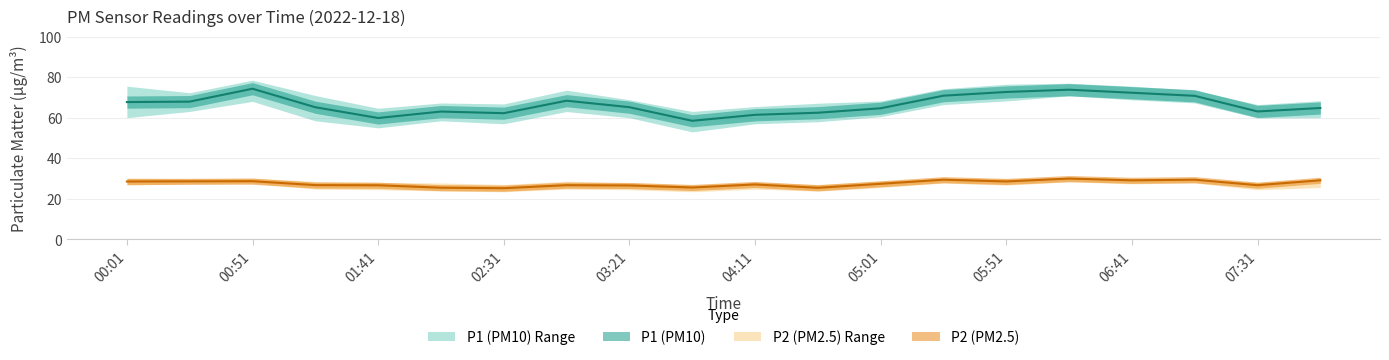

Read the P1 value at 04:11.

61.4